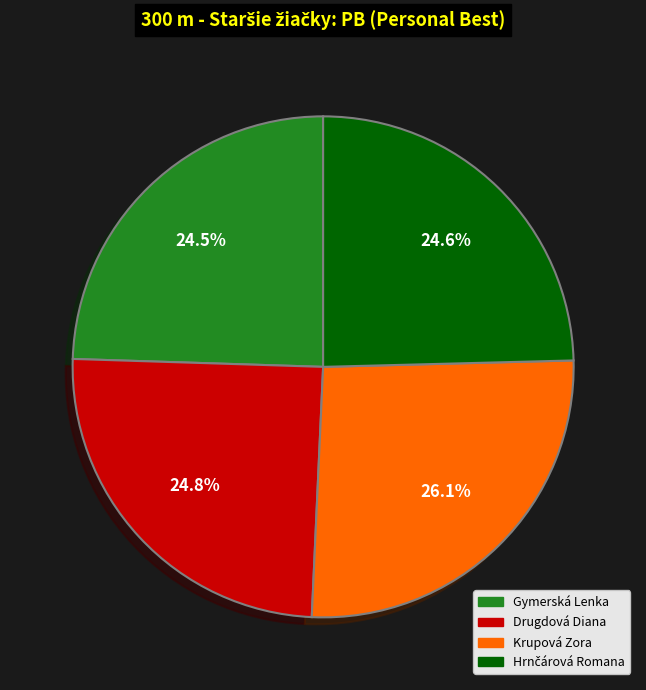

Approximately how many times larger is the value at Gymerská Lenka compared to Drugdová Diana?

1.0